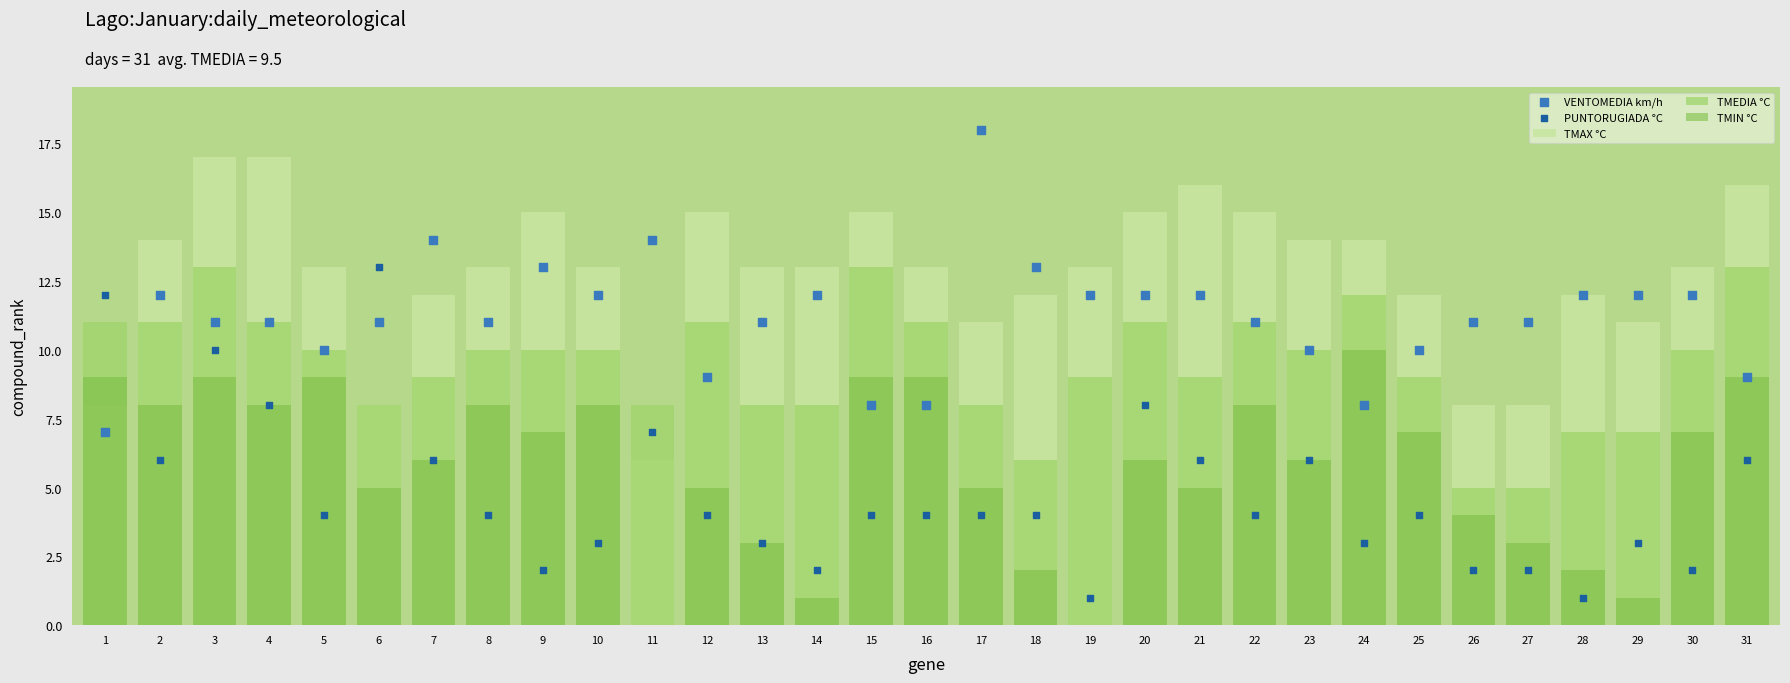

Which series has the widest spread of Y values?

PUNTORUGIADA °C